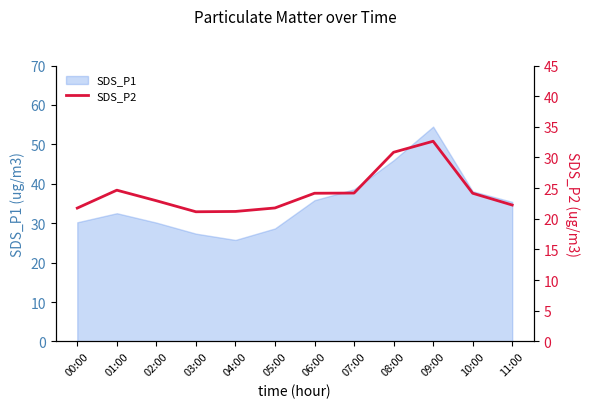

The value of SDS_P1 at 07:00 is 38.6. True or false?

True